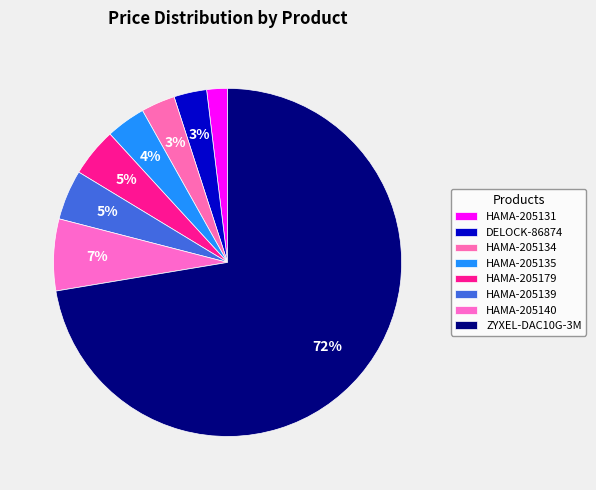

What portion of the pie excludes HAMA-205134?

96.8%